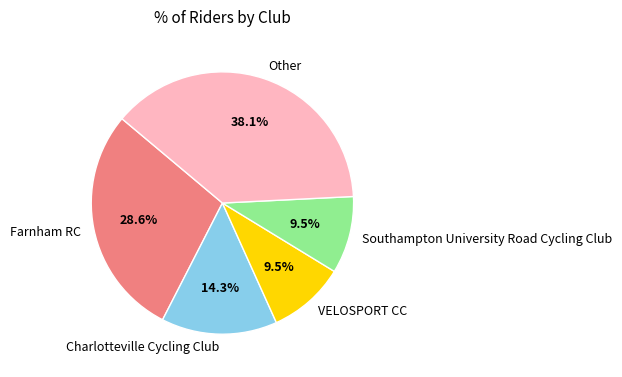

Combined, do Southampton University Road Cycling Club and Charlotteville Cycling Club account for over 50%?

No